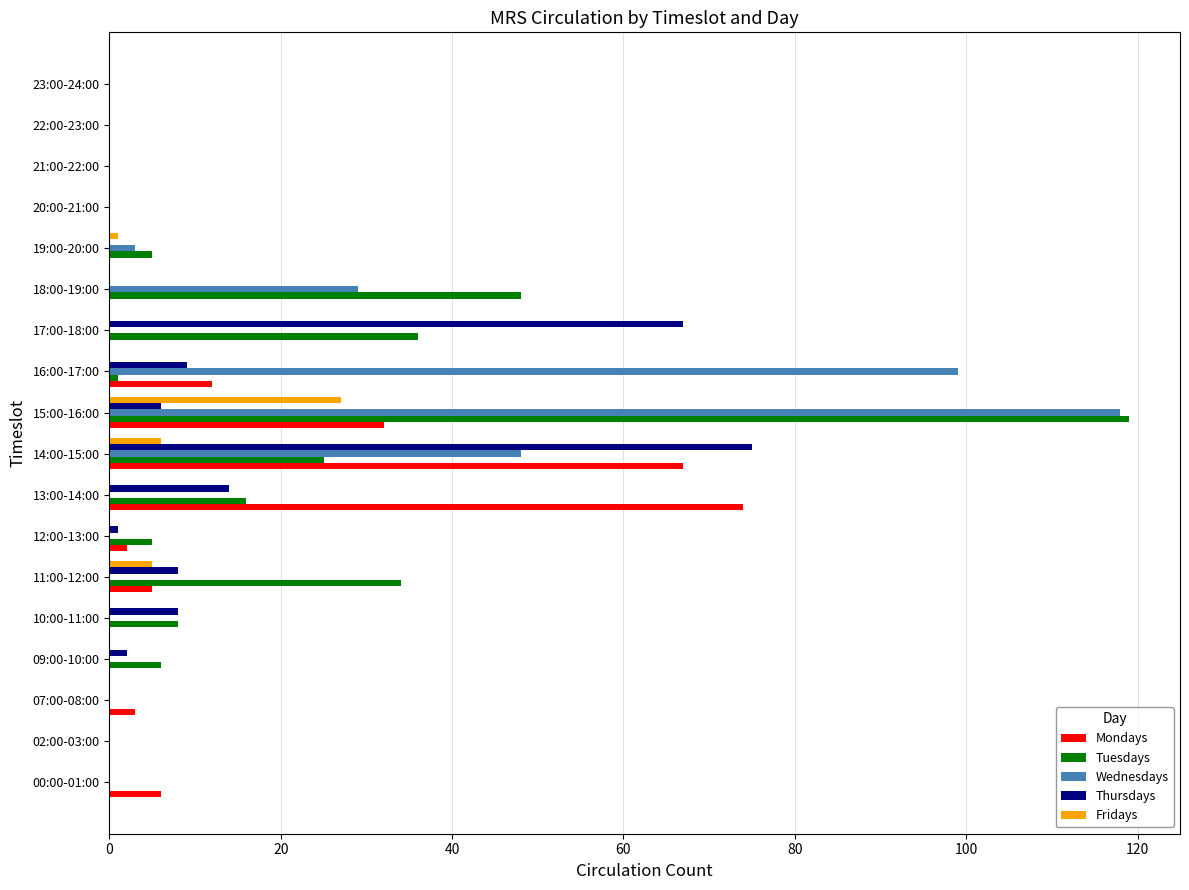

Count the number of categories in the chart.

18